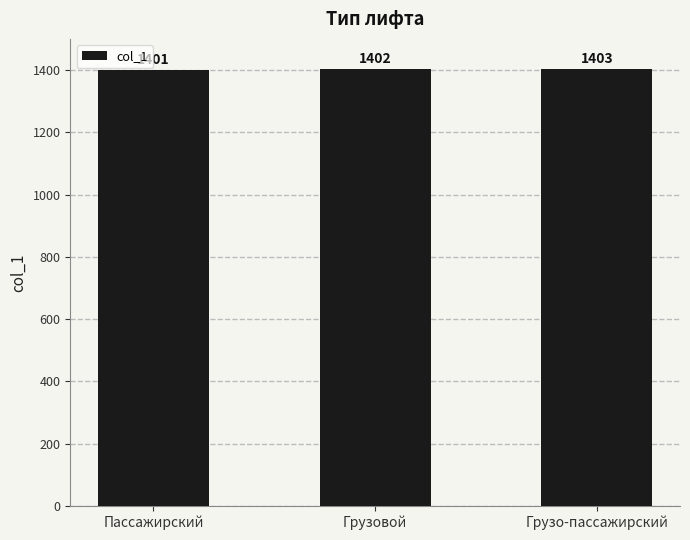

Which label corresponds to the smallest value in the chart?

Пассажирский